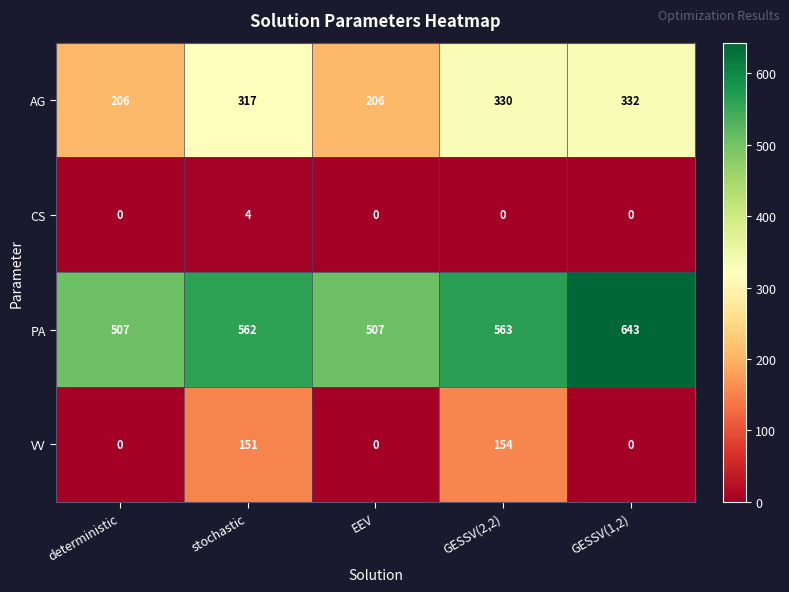

What is the difference between the highest and lowest values at stochastic?

558